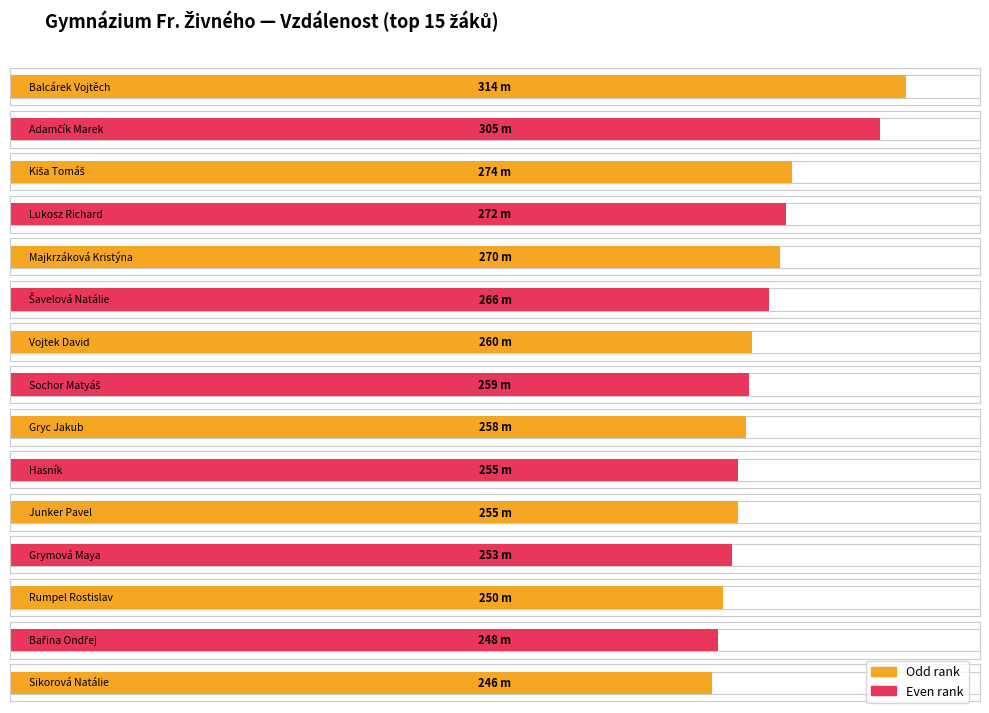

What is the label of the 11th bar from the left?

Junker Pavel